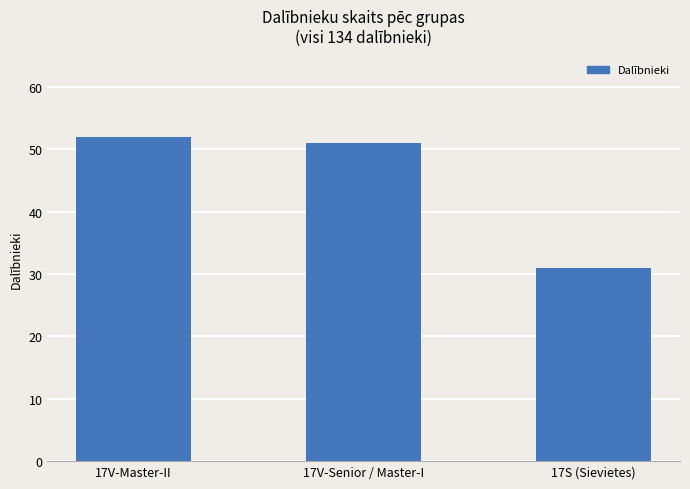

Does the chart contain any negative values?

No